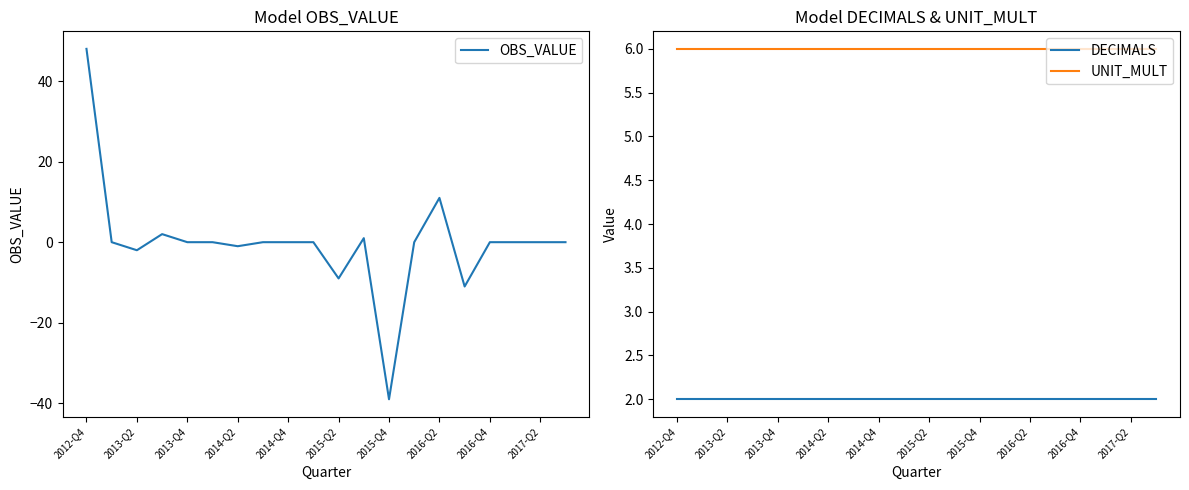

What is the maximum value shown in the chart?

48